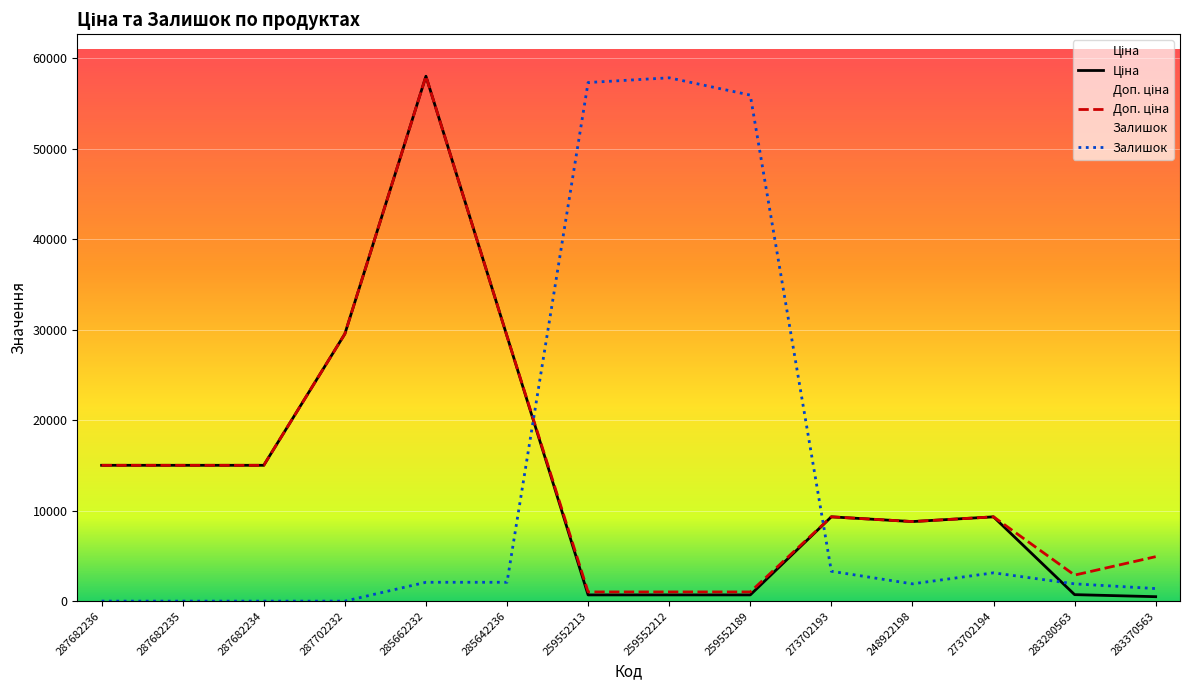

Is the value of Ціна at 259552213 greater than the value of Залишок at 287682234?

Yes